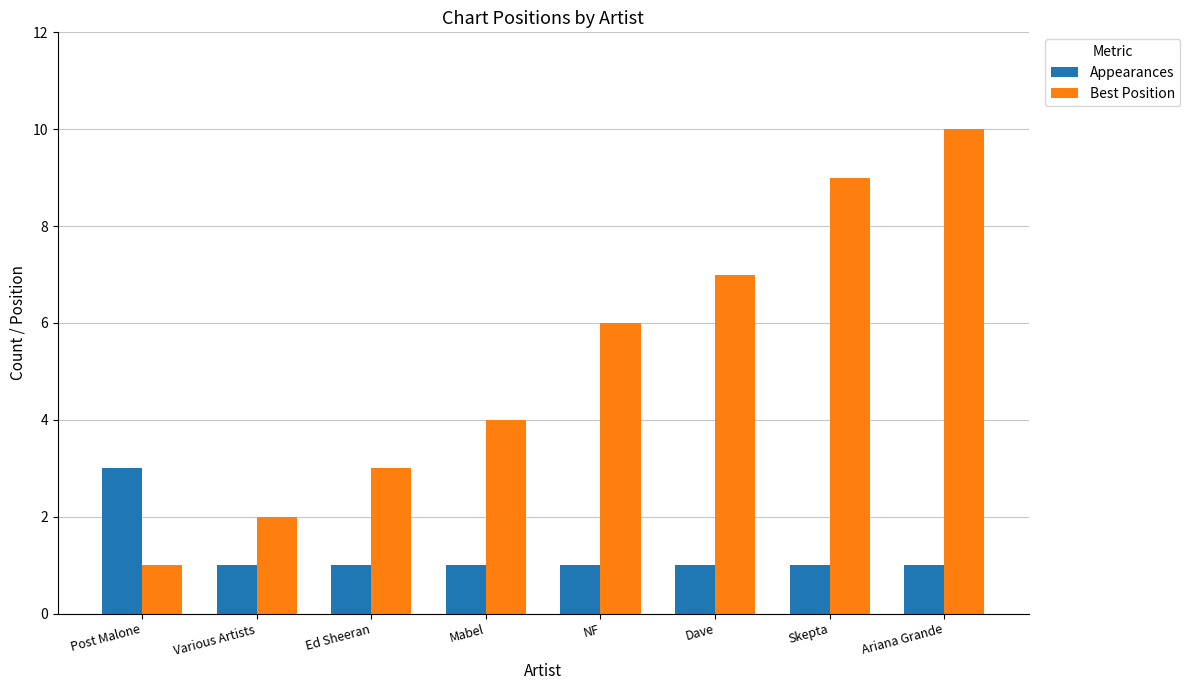

Reading right to left, what are all the values shown in this chart?

Appearances: Ariana Grande=1	Skepta=1	Dave=1	NF=1	Mabel=1	Ed Sheeran=1	Various Artists=1	Post Malone=3
Best Position: Ariana Grande=10	Skepta=9	Dave=7	NF=6	Mabel=4	Ed Sheeran=3	Various Artists=2	Post Malone=1